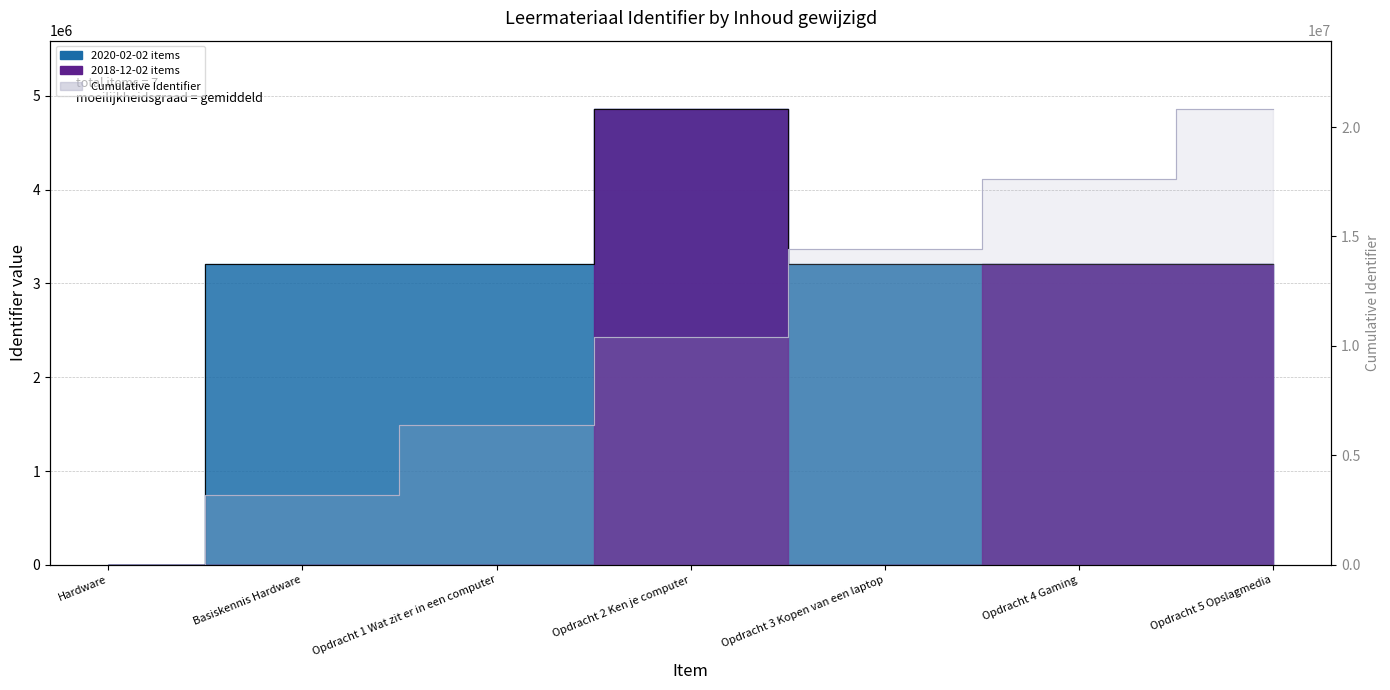

Reading right to left, what are all the values shown in this chart?

Identifier (step): Opdracht 5 Opslagmedia=3207685	Opdracht 4 Gaming=3204210	Opdracht 3 Kopen van een laptop=3204216	Opdracht 2 Ken je computer=4858006	Opdracht 1 Wat zit er in een computer=3204206	Basiskennis Hardware=3204213	Hardware=0
Cumulative (step): Opdracht 5 Opslagmedia=20820814	Opdracht 4 Gaming=17613129	Opdracht 3 Kopen van een laptop=14408419	Opdracht 2 Ken je computer=10408419	Opdracht 1 Wat zit er in een computer=6408419	Basiskennis Hardware=3204213	Hardware=0